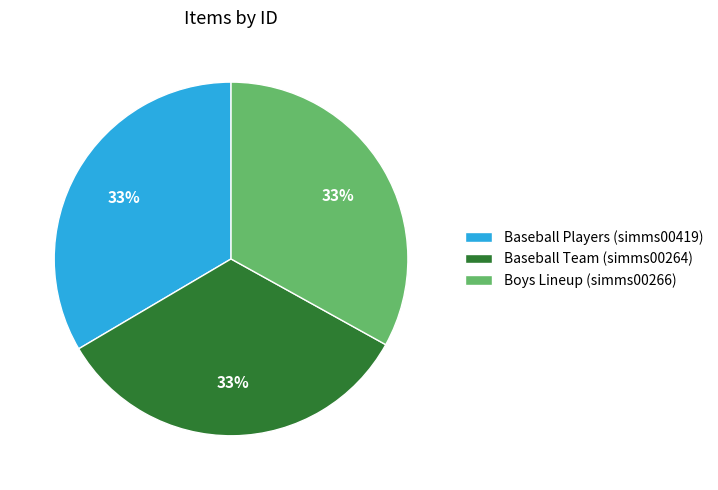

Approximately how many times larger is the value at Baseball Team (simms00264) compared to Boys Lineup (simms00266)?

1.0